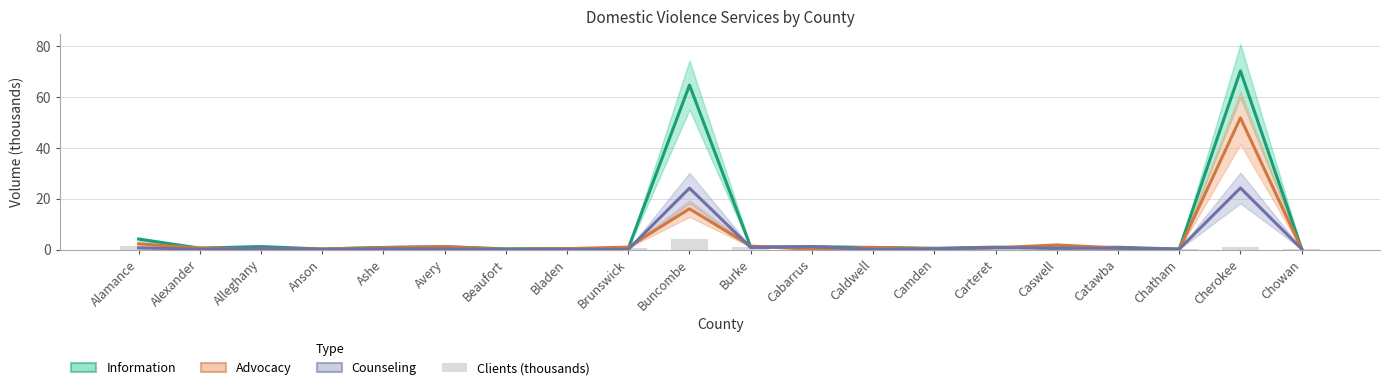

Reading left to right, transcribe all the data shown in this chart.

clients: 1.3	0.5	0.3	0.2	0.1	0.1	0.3	0.4	0.7	4.3	1.0	0.8	0.8	0.1	0.4	0.1	0.9	0.1	1.1	0.1
advocacy: 2.3	0.6	0.3	0.2	0.8	1.2	0.1	0.3	0.9	16.0	1.4	0.1	0.8	0.3	0.7	1.8	0.6	0.0	51.8	0.2
counseling: 0.7	0.1	0.5	0.0	0.3	0.2	0.0	0.0	0.1	24.1	0.8	1.1	0.1	0.2	0.8	0.6	0.5	0.2	24.2	0.2
information: 4.1	0.6	1.2	0.2	0.8	1.1	0.3	0.4	0.5	64.7	1.0	1.1	0.8	0.5	0.9	0.6	0.9	0.2	70.3	0.3